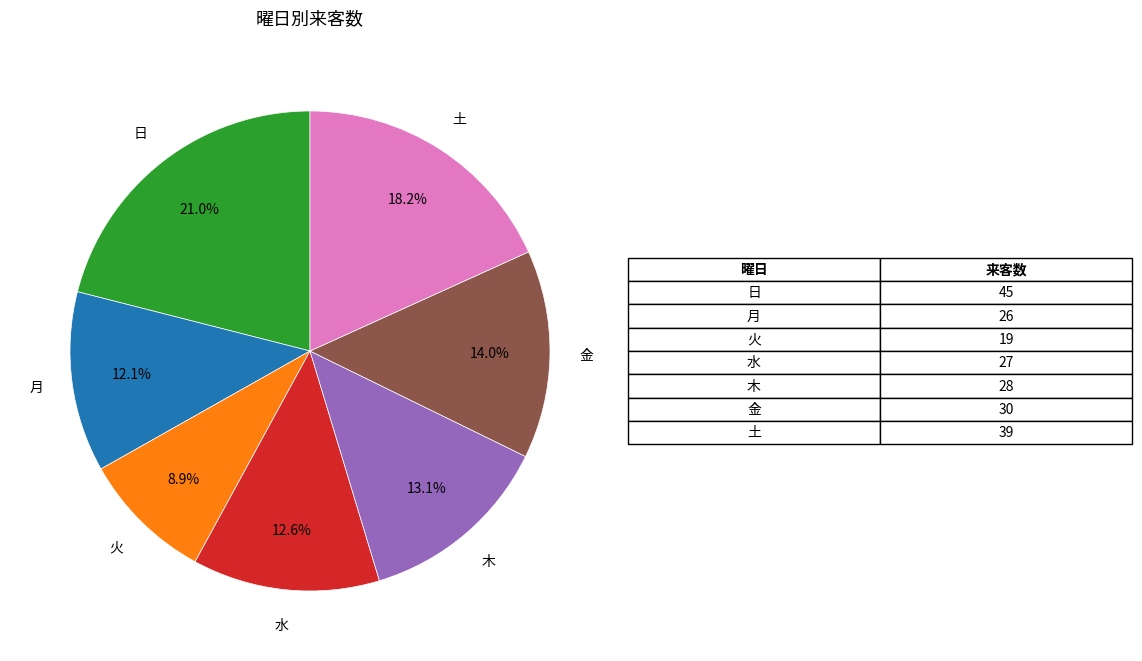

Is there any slice that represents more than half of the pie?

No